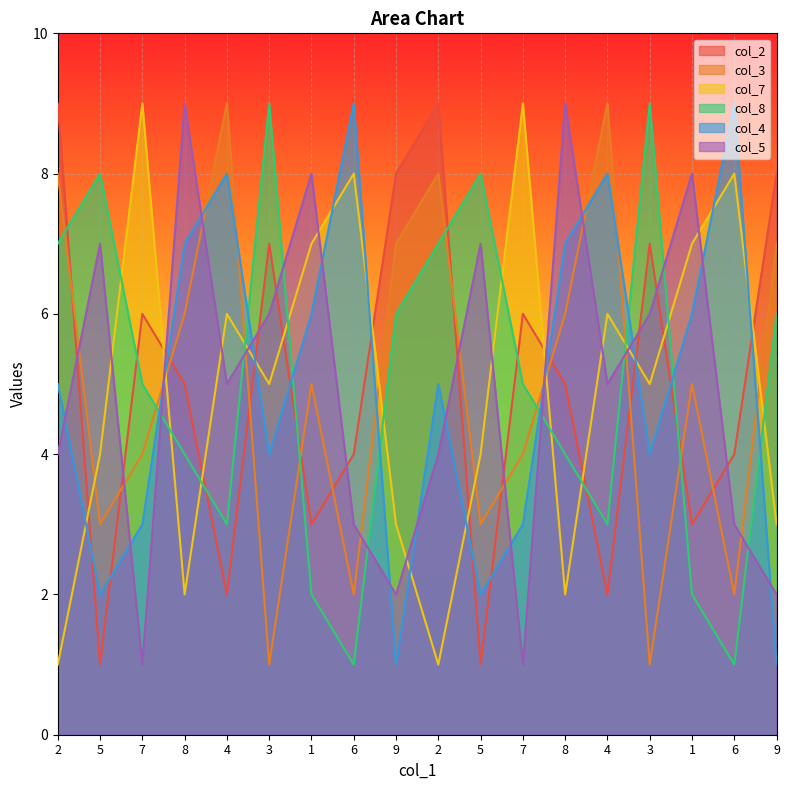

Is it true that col_3 equals 4 at 7?

True